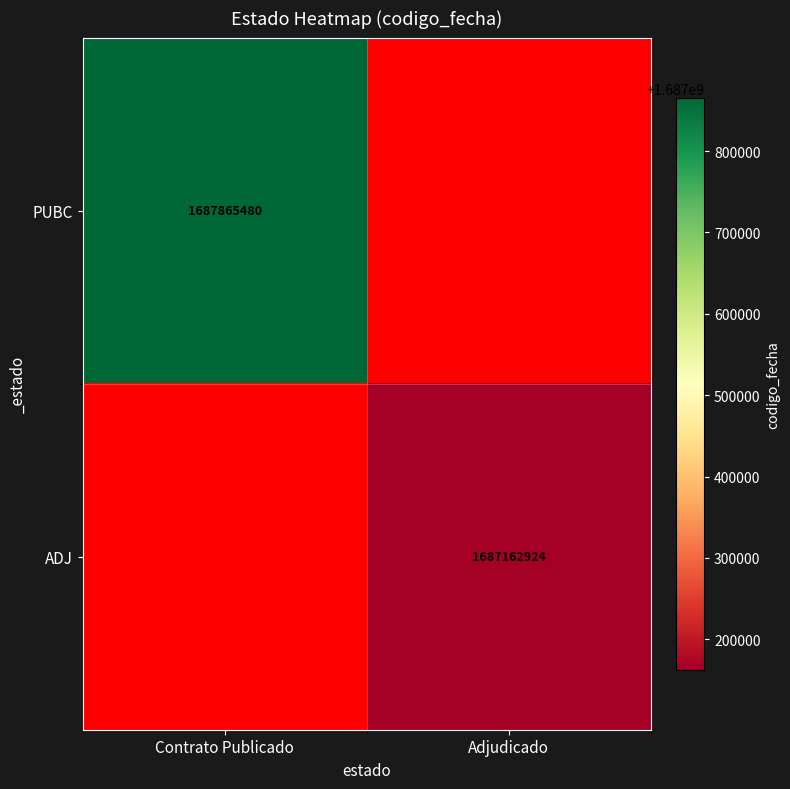

Is it true that ADJ equals 3002924469 at Adjudicado?

False